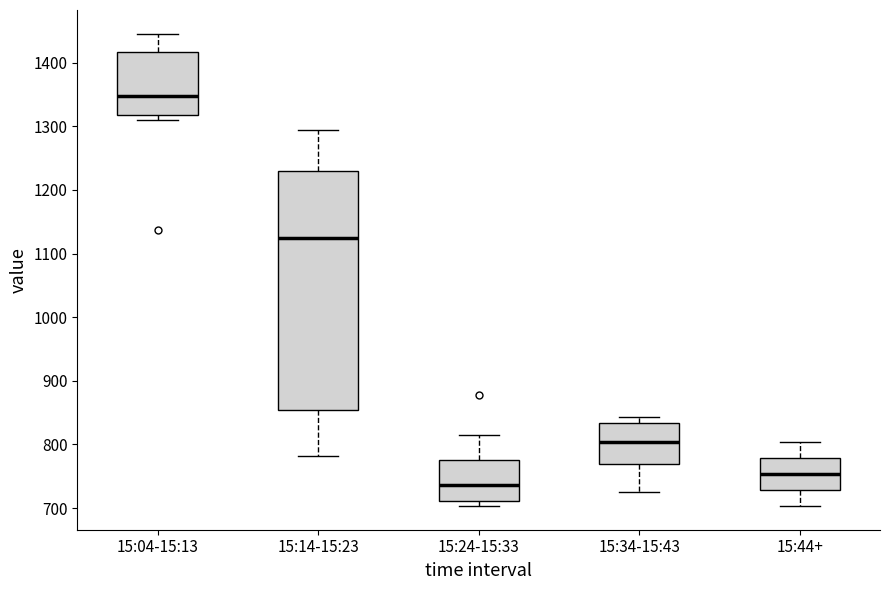

Reading left to right, transcribe this box plot: for each box, give where its median line is, the range the box spans, and where its two whiskers end, as read against the y-axis. The values are not printed on the chart, so give them approximately, as read against the axis.

15:04-15:13: median 1350, box 1320 to 1420, whiskers 1310 to 1450
15:14-15:23: median 1130, box 850 to 1230, whiskers 780 to 1290
15:24-15:33: median 740, box 710 to 780, whiskers 700 to 820
15:34-15:43: median 800, box 770 to 830, whiskers 730 to 840
15:44+: median 750, box 730 to 780, whiskers 700 to 800